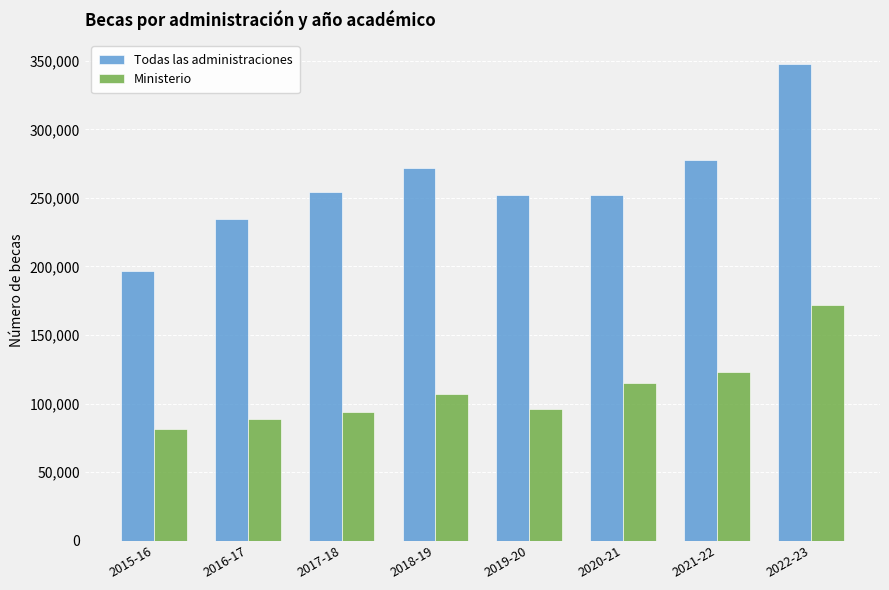

Are the bars horizontal?

No